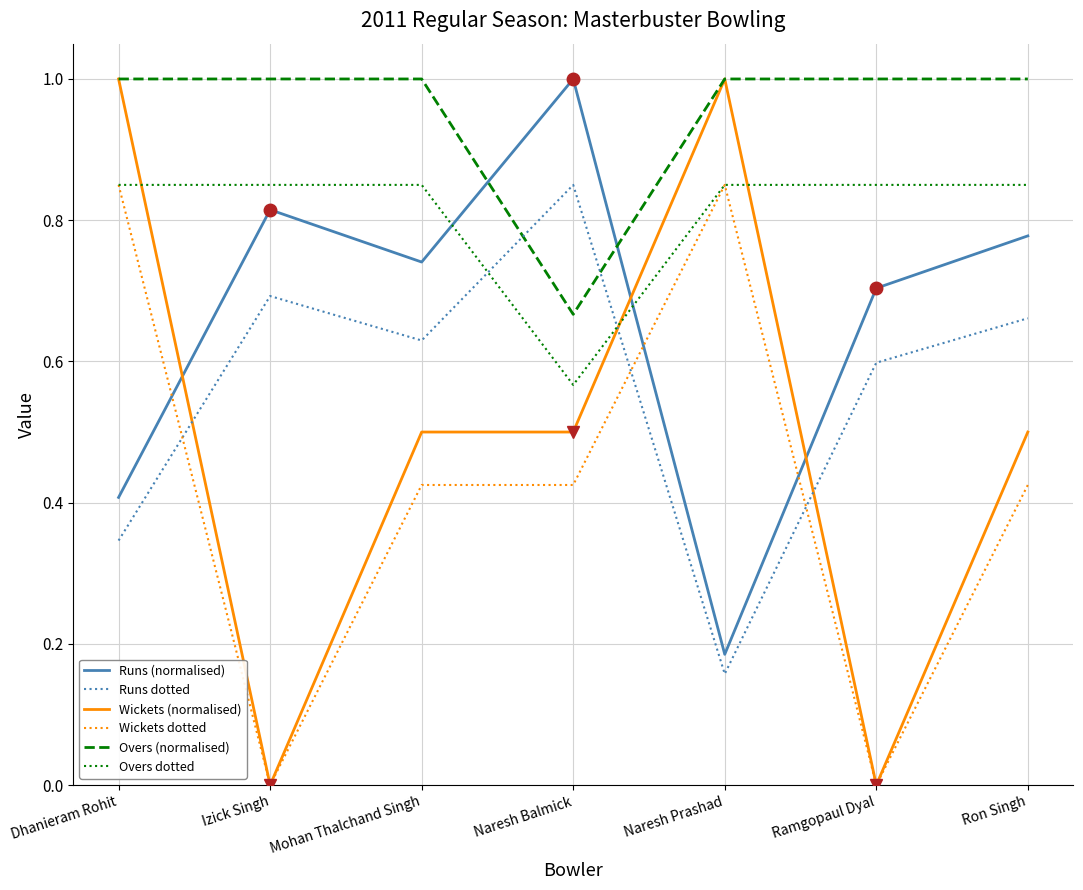

Where is the first local minimum for Overs dotted?

Naresh Balmick